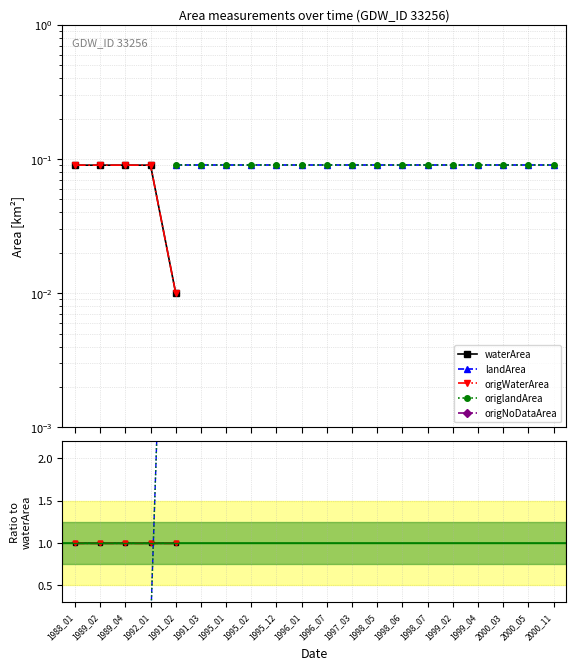

What position from the left is 1999_02?

16